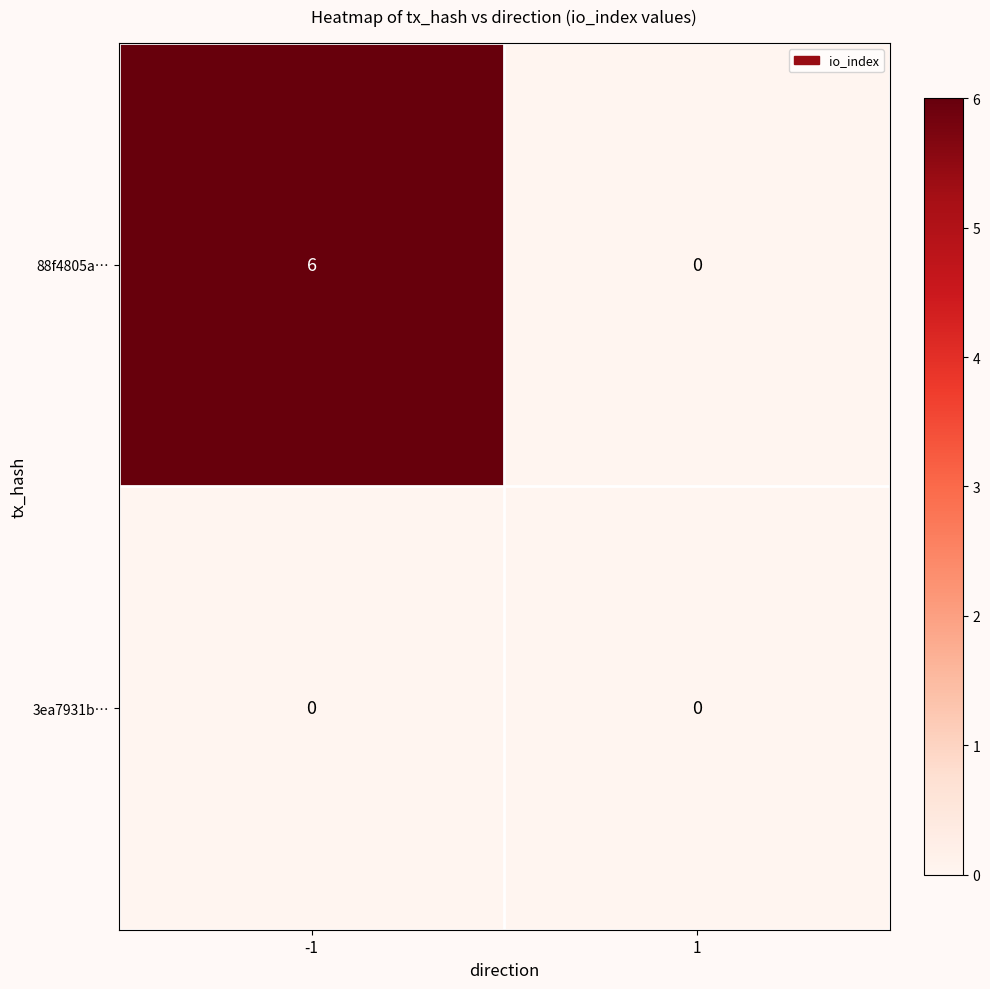

At which category is the sum across all series the highest?

-1